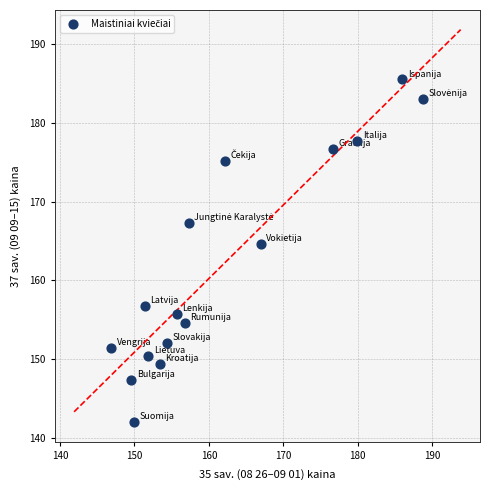

What Y value in the scatter plot is closest to 163?

164.6